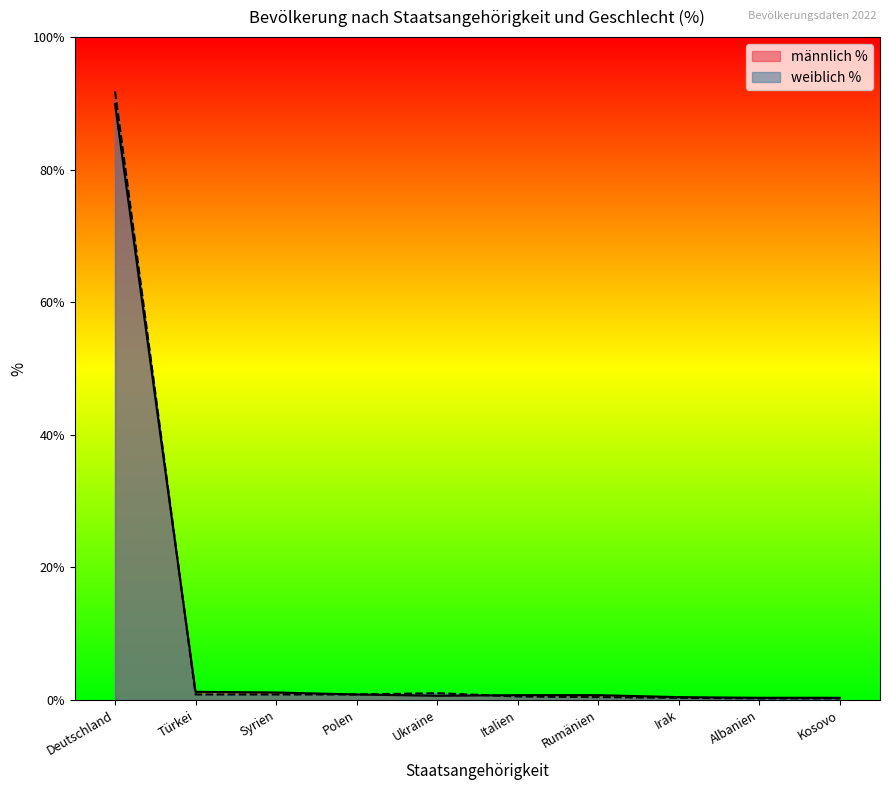

What is the sum of the weiblich % values at Irak and Albanien?

0.5